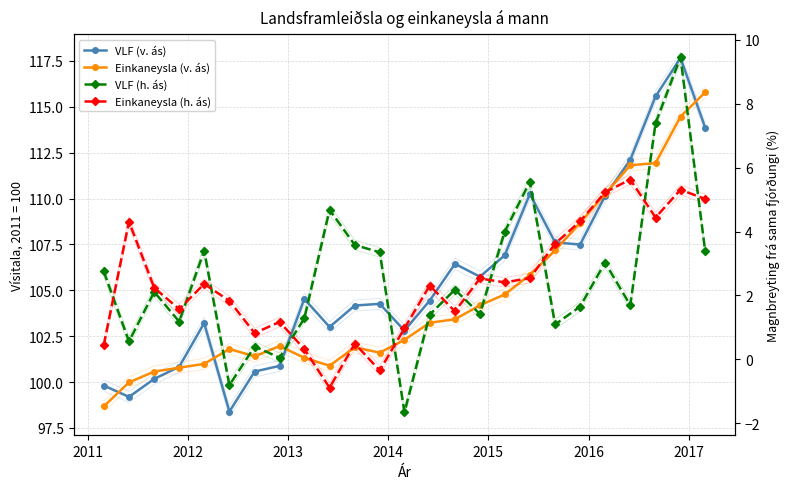

At which category does VLF (v. ás) reach its first local valley?

2011